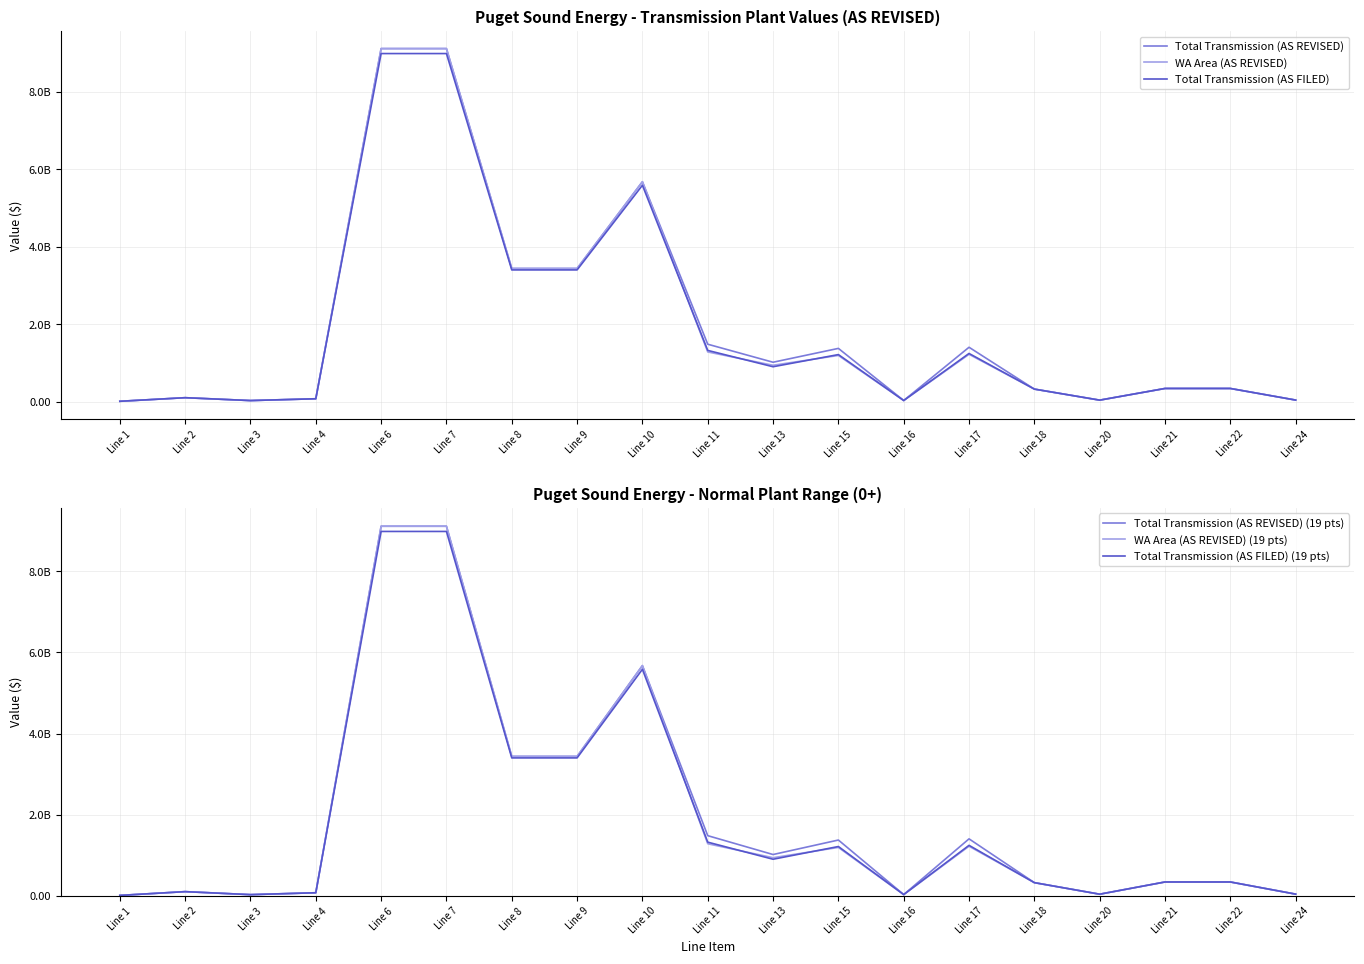

List the labels in order of WA Area (AS REVISED) value, largest first.

Line 6, Line 7, Line 10, Line 8, Line 9, Line 11, Line 17, Line 15, Line 13, Line 21, Line 22, Line 18, Line 2, Line 4, Line 24, Line 20, Line 16, Line 3, Line 1